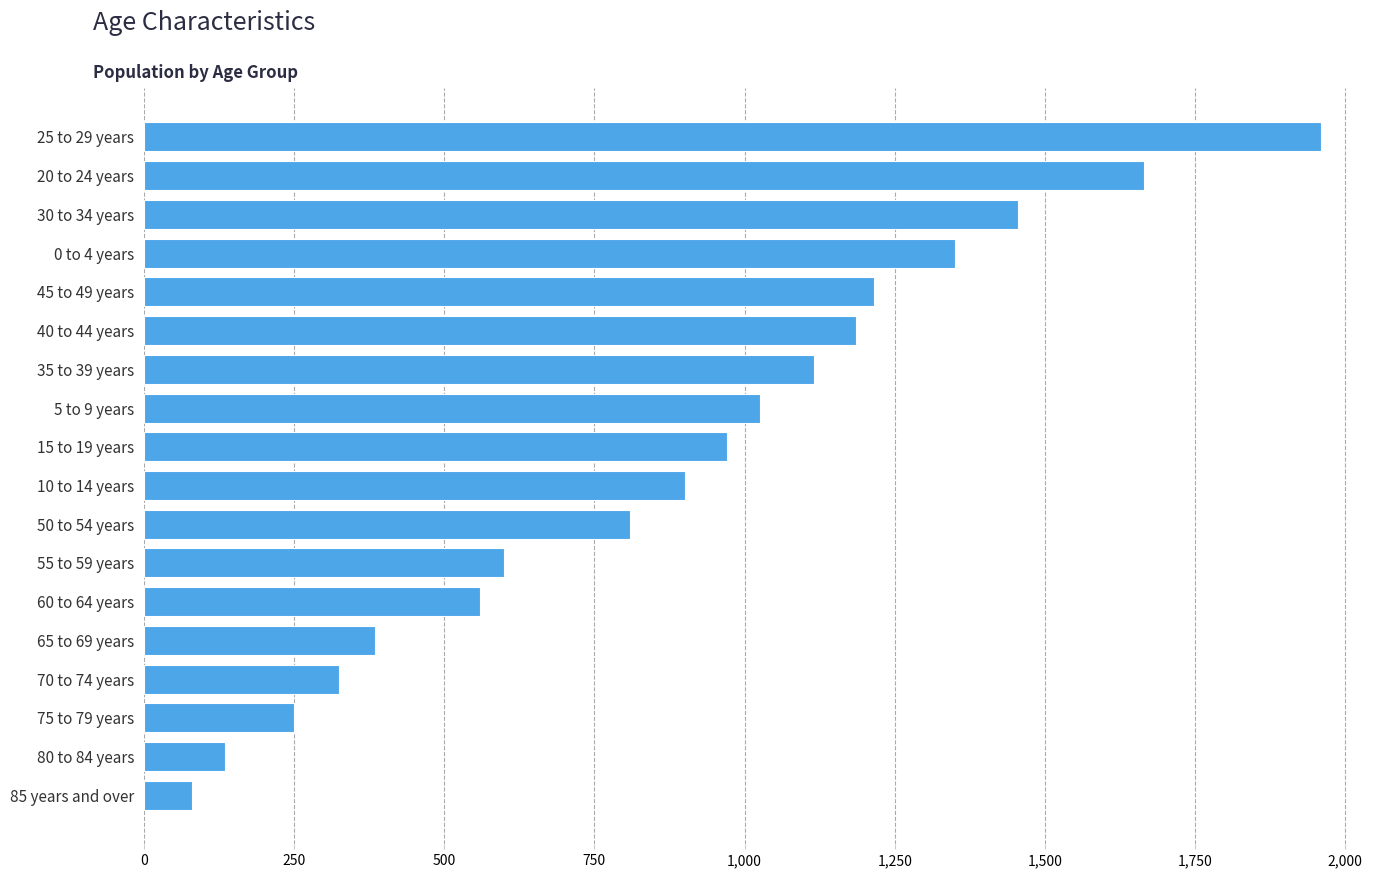

Reading bottom to top, extract all data points from this chart.

80	135	250	325	385	560	600	810	900	970	1025	1115	1185	1215	1350	1455	1665	1960